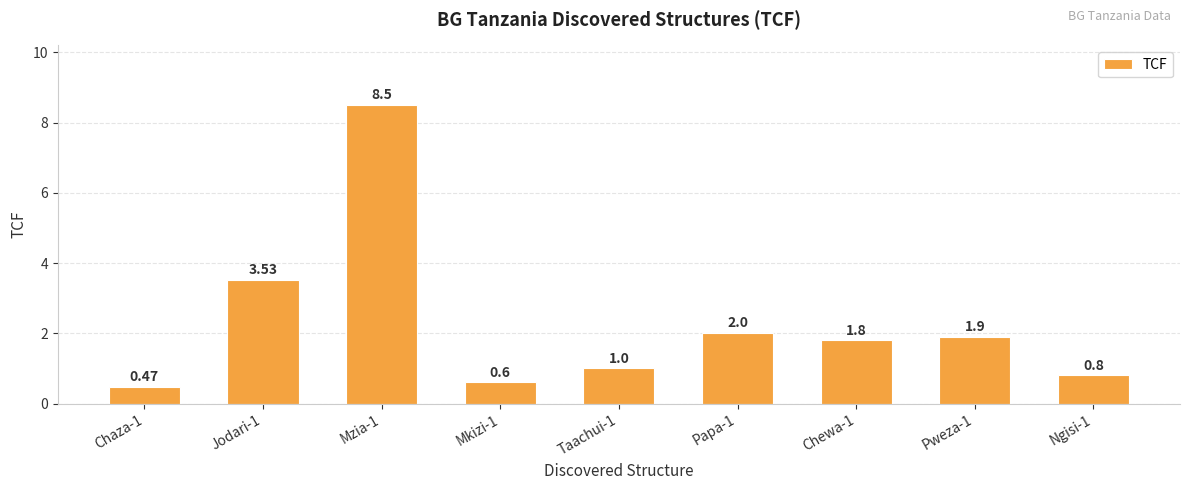

Between Chewa-1 and Taachui-1, which is larger?

Chewa-1